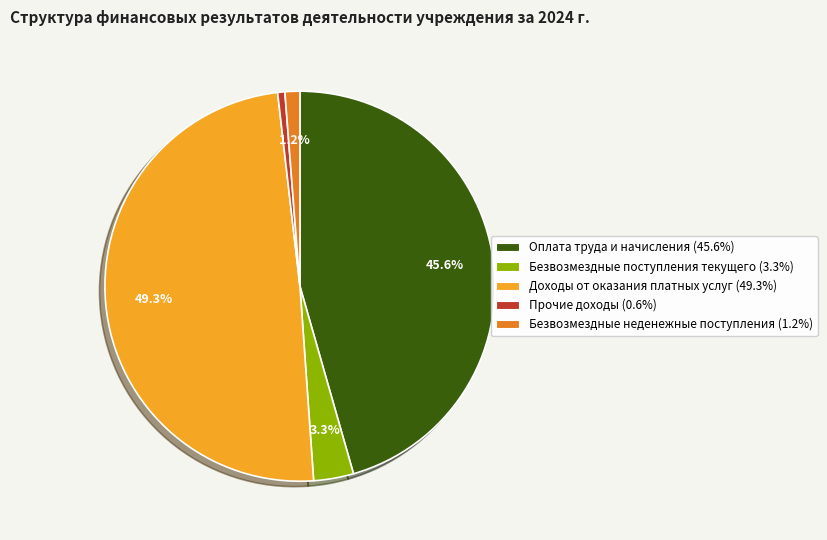

Between Безвозмездные поступления текущего and Прочие доходы, which is larger?

Безвозмездные поступления текущего